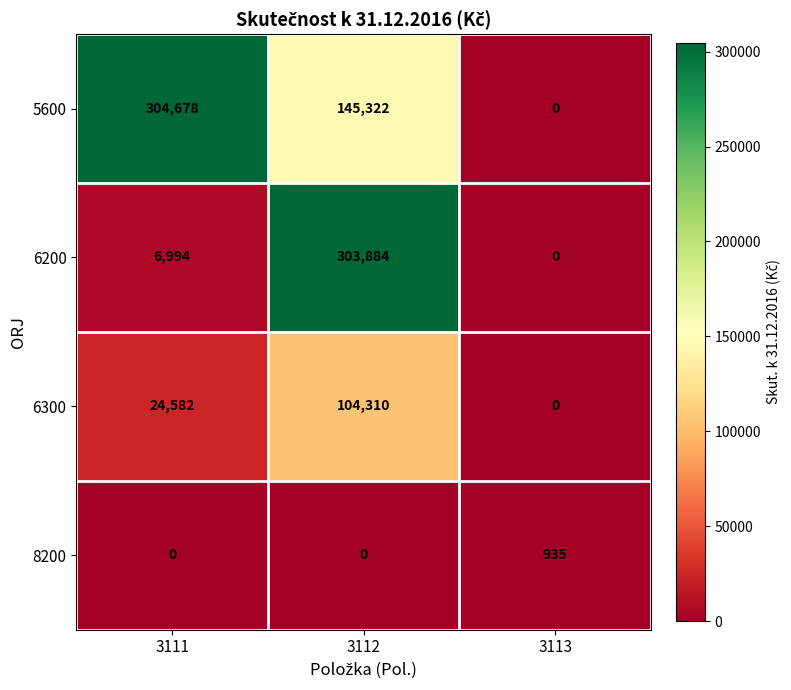

What value does the 8200 series have at 3113?

935